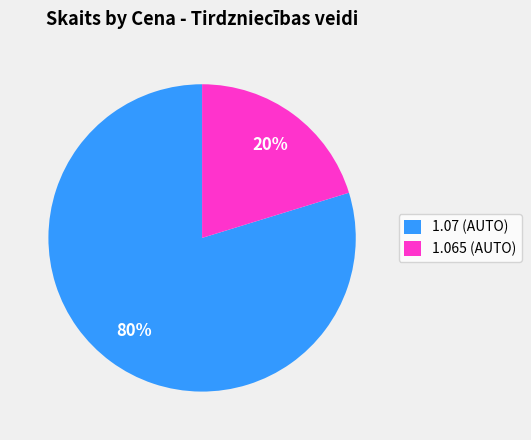

To the nearest percent, what is the difference between the largest and smallest slice percentages?

60%